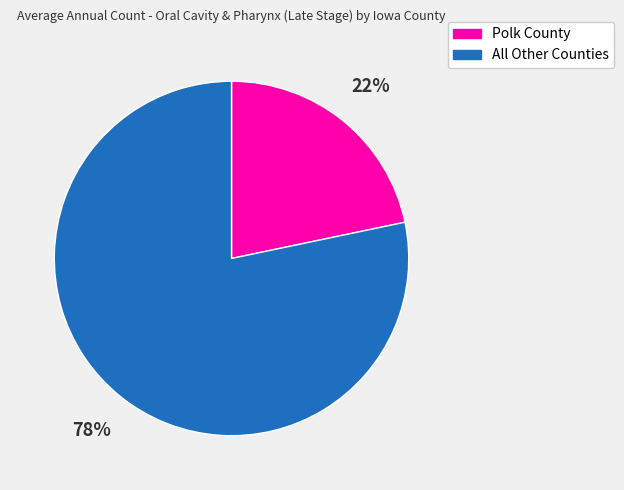

Is the sum of All Other Counties and Polk County greater than half?

Yes